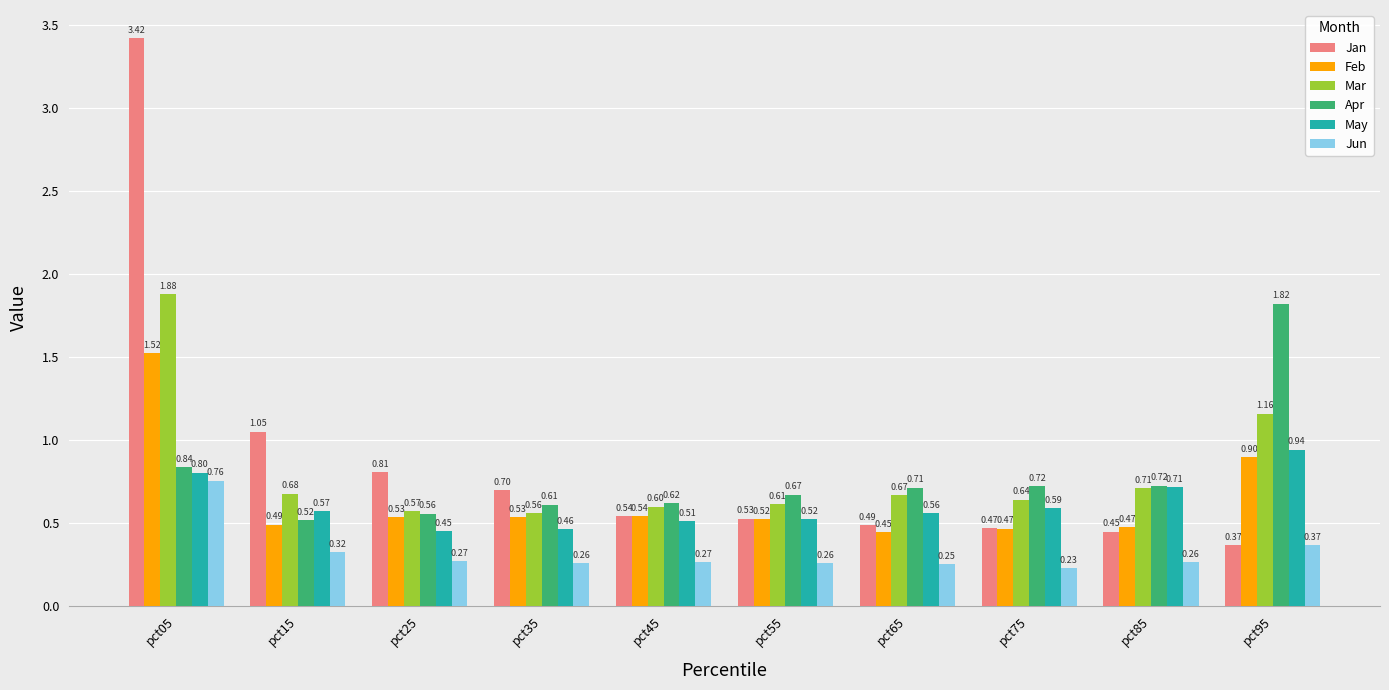

At which label is Mar closest to 1?

pct95